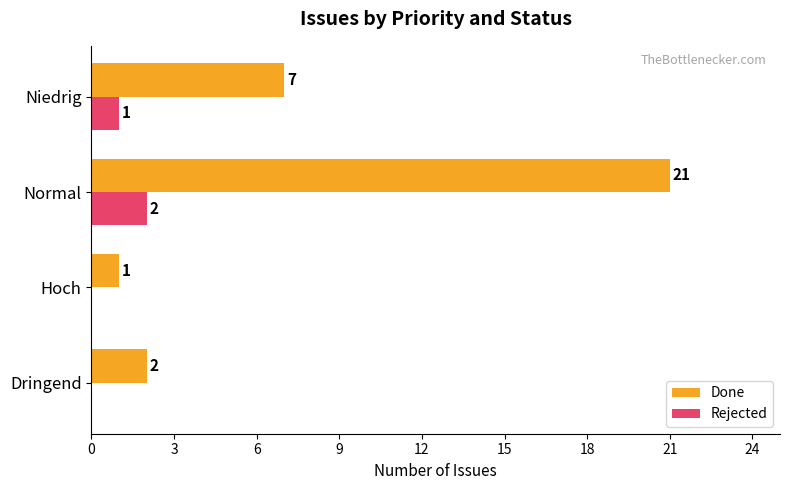

What is the sum of all Done values?

31